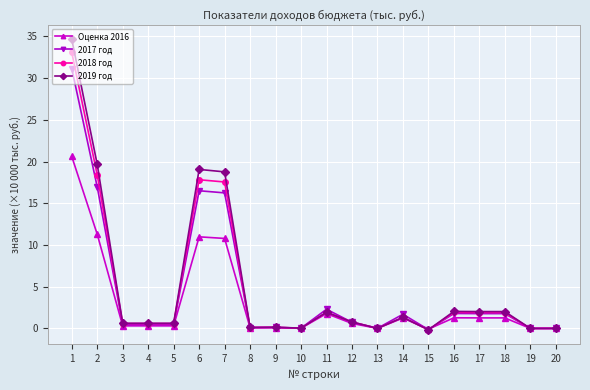

Is the value of 2019 год at 17 greater than the value of Оценка 2016 at 12?

Yes